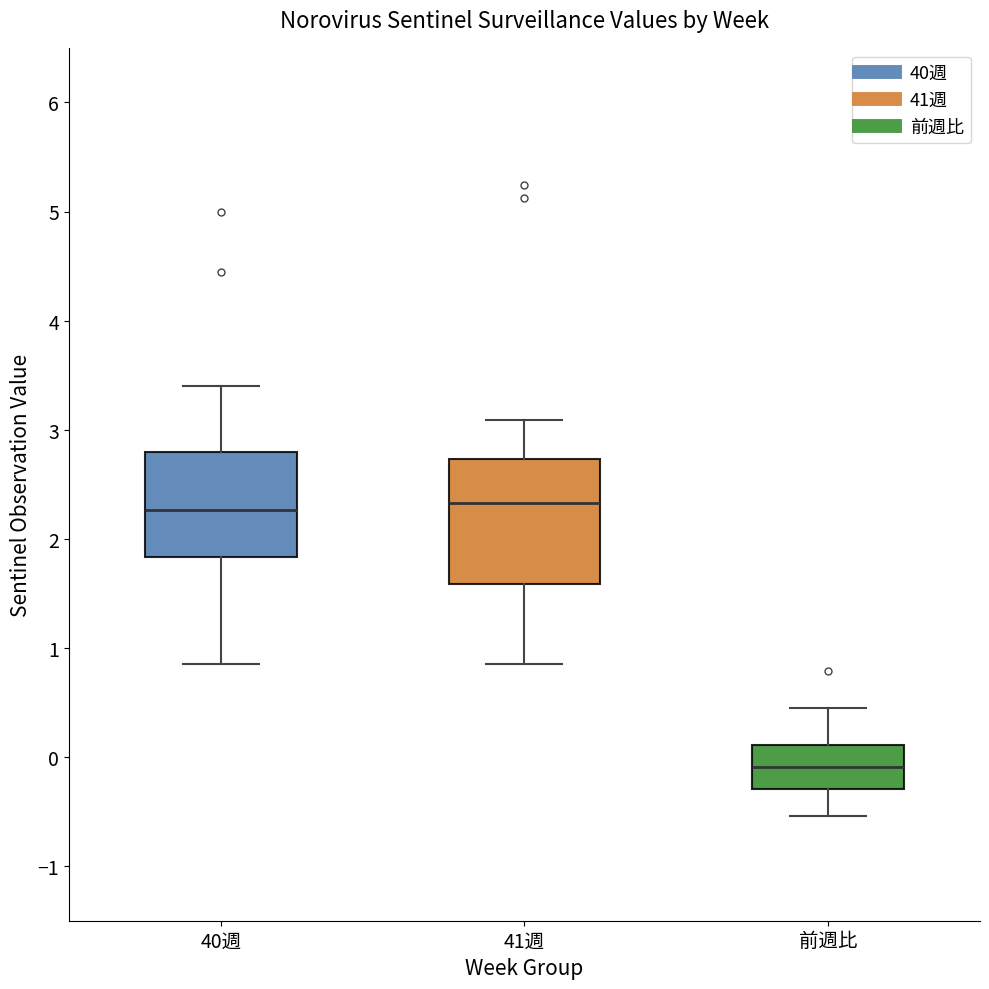

Reading left to right, transcribe this box plot: for each box, give where its median line is, the range the box spans, and where its two whiskers end, as read against the y-axis. The values are not printed on the chart, so give them approximately, as read against the axis.

40週: median 2.3, box 1.8 to 2.8, whiskers 0.9 to 3.4
41週: median 2.3, box 1.6 to 2.7, whiskers 0.9 to 3.1
前週比: median -0.1, box -0.3 to 0.1, whiskers -0.5 to 0.5